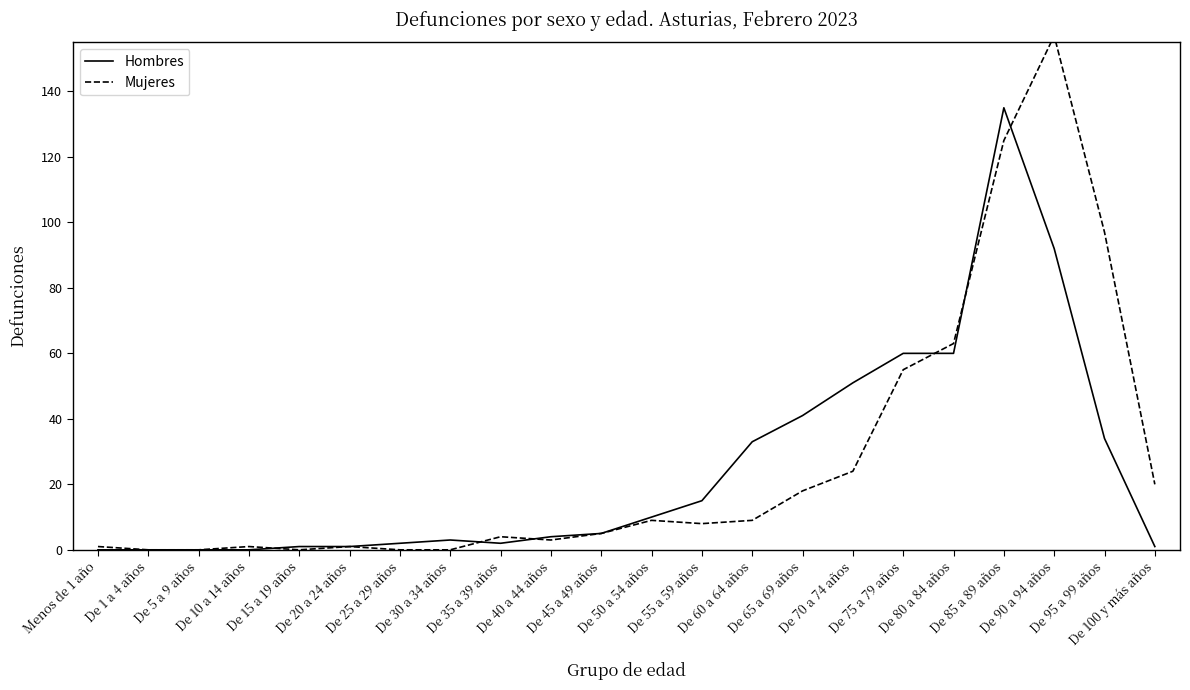

Reading left to right, extract all data points from this chart.

Hombres: Menos de 1 año=0	De 1 a 4 años=0	De 5 a 9 años=0	De 10 a 14 años=0	De 15 a 19 años=1	De 20 a 24 años=1	De 25 a 29 años=2	De 30 a 34 años=3	De 35 a 39 años=2	De 40 a 44 años=4	De 45 a 49 años=5	De 50 a 54 años=10	De 55 a 59 años=15	De 60 a 64 años=33	De 65 a 69 años=41	De 70 a 74 años=51	De 75 a 79 años=60	De 80 a 84 años=60	De 85 a 89 años=135	De 90 a 94 años=92	De 95 a 99 años=34	De 100 y más años=1
Mujeres: Menos de 1 año=1	De 1 a 4 años=0	De 5 a 9 años=0	De 10 a 14 años=1	De 15 a 19 años=0	De 20 a 24 años=1	De 25 a 29 años=0	De 30 a 34 años=0	De 35 a 39 años=4	De 40 a 44 años=3	De 45 a 49 años=5	De 50 a 54 años=9	De 55 a 59 años=8	De 60 a 64 años=9	De 65 a 69 años=18	De 70 a 74 años=24	De 75 a 79 años=55	De 80 a 84 años=63	De 85 a 89 años=125	De 90 a 94 años=157	De 95 a 99 años=97	De 100 y más años=20